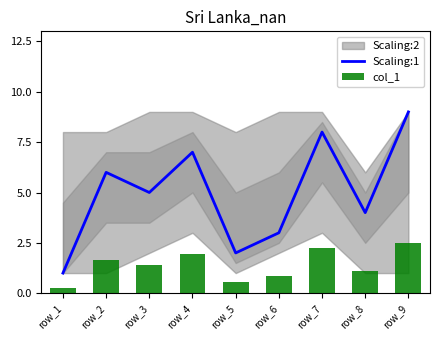

What is the value of the Scaling:1 bar at the 9th from the left?

9.0